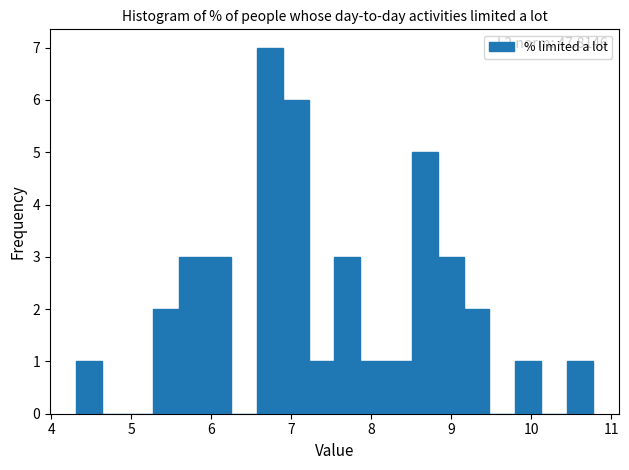

Read against the x-axis, roughly where is the centre of the tallest bar?

6.7